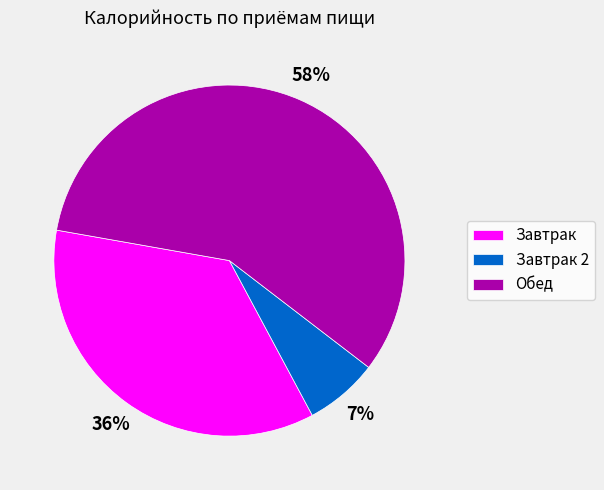

The Завтрак slice represents 47% of the pie. True or false?

False